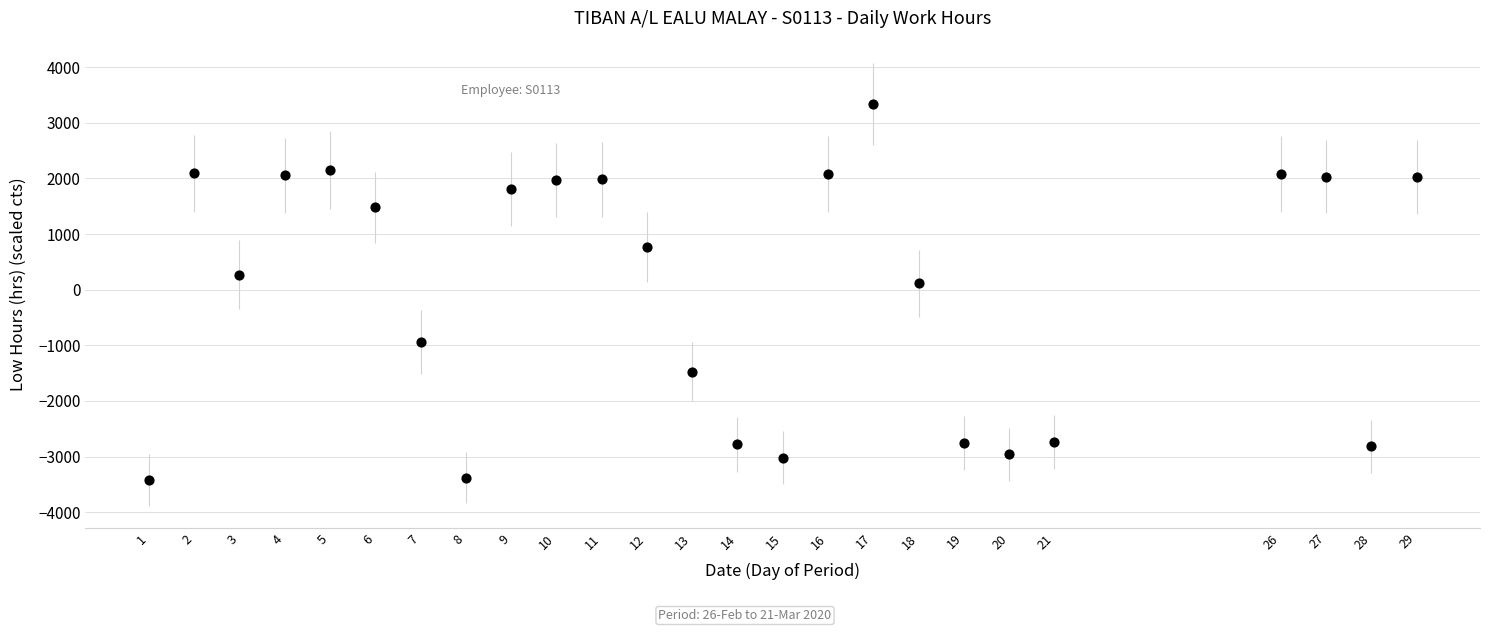

What is the range of Y values (max minus min)?

6756.0